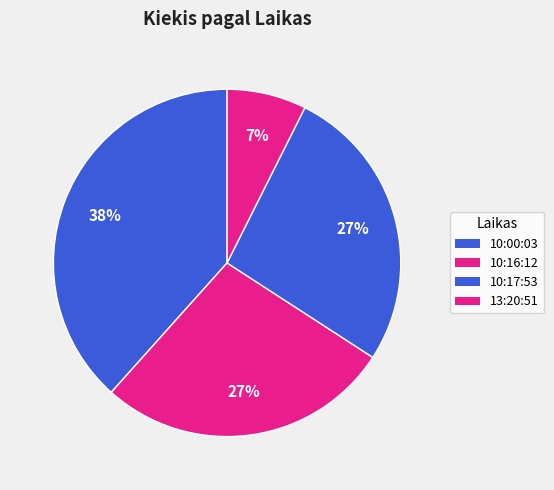

Which category has the biggest portion of the pie?

10:00:03 (105)